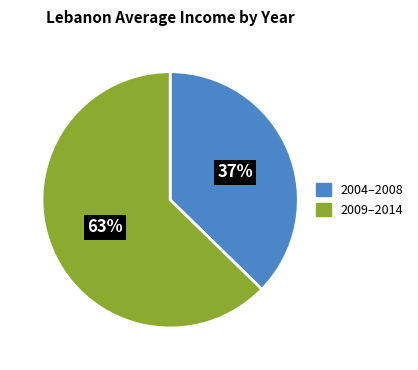

Count the number of slices in the pie.

2